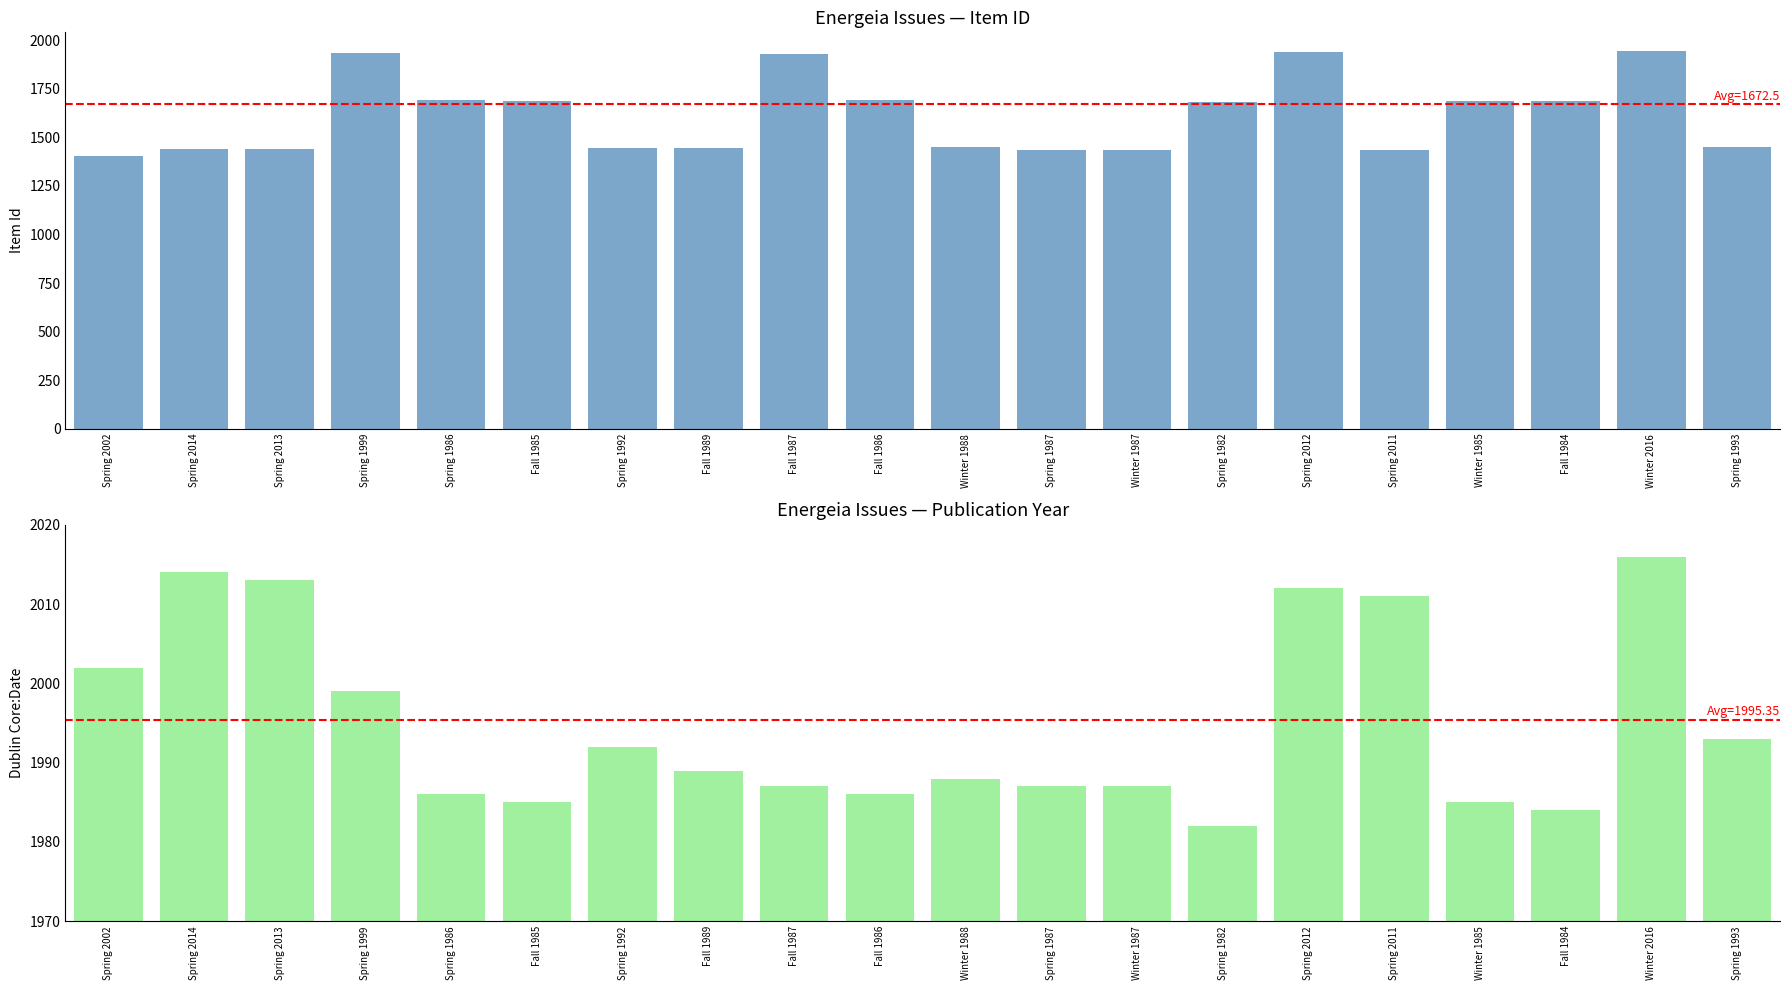

Rank the series at Spring 2002 from lowest to highest value.

Item Id, Dublin Core:Date